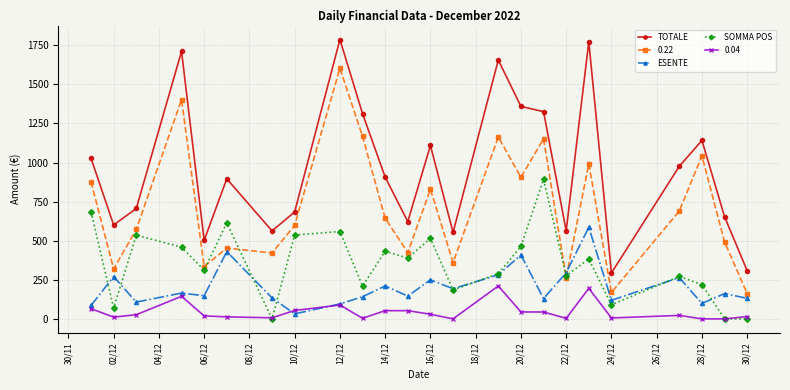

What are all the series names shown in the legend?

TOTALE, 0.22, ESENTE, SOMMA POS, 0.04